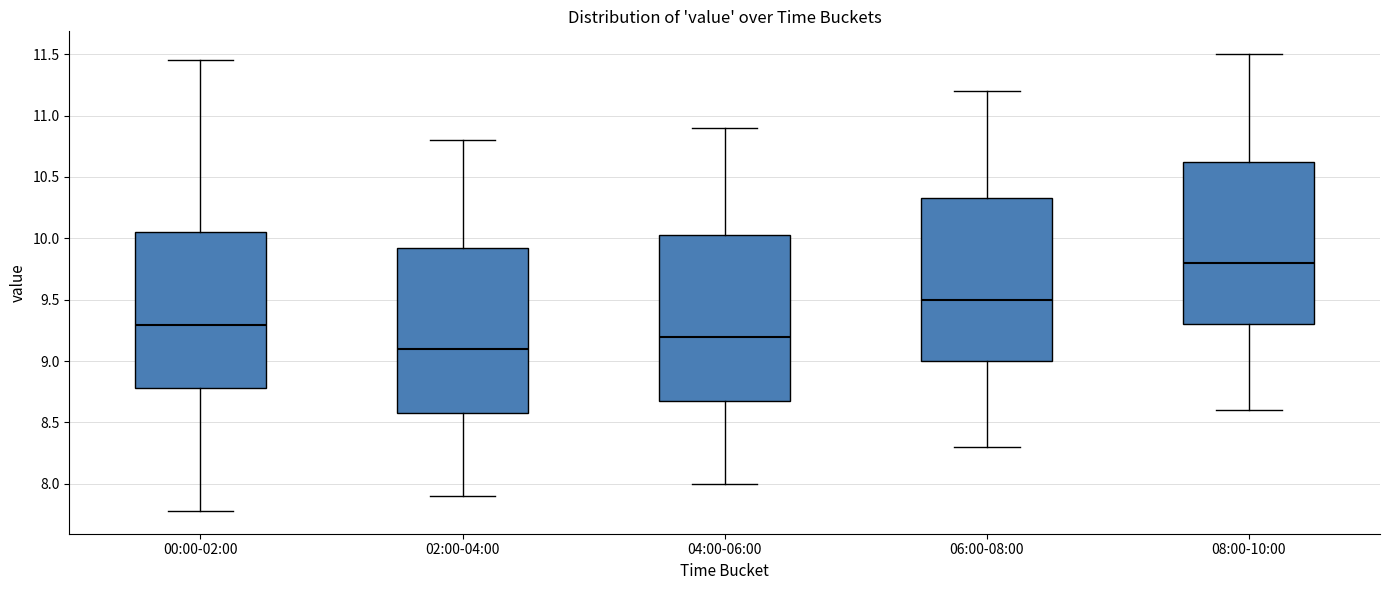

Where is the lower edge of the box for 08:00-10:00 on the y-axis? The values are not printed on the chart, so give them approximately, as read against the axis.

9.30